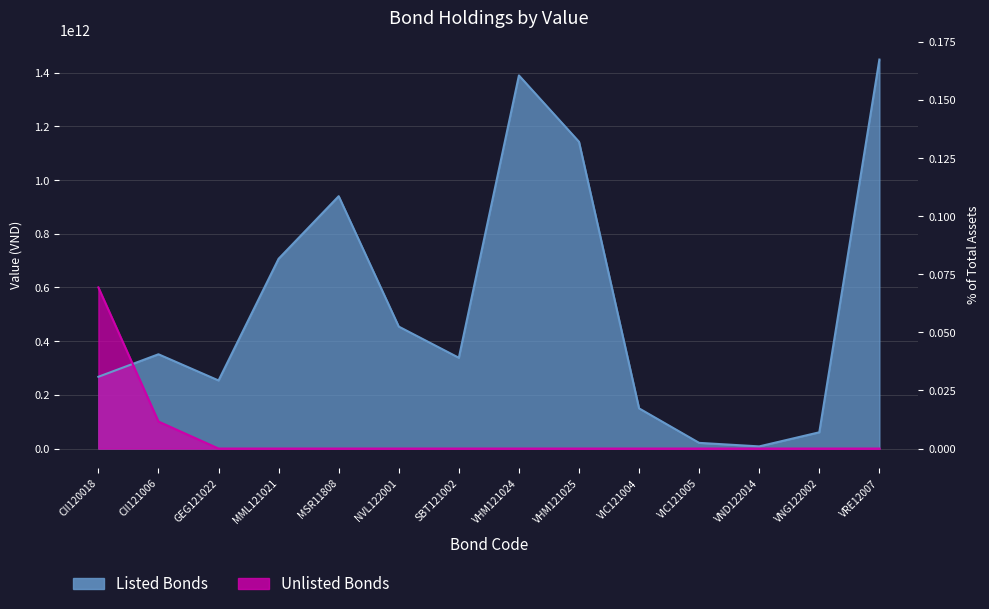

Reading left to right, list all the values displayed in this chart.

Listed Bonds: CII120018=267326596176	CII121006=351076883093	GEG121022=253518242691	MML121021=706789750418	MSR11808=939699854721	NVL122001=454179157782	SBT121002=337999069690	VHM121024=1389376406561	VHM121025=1142315453994	VIC121004=149596700763	VIC121005=21171682846	VND122014=8024991975	VNG122002=60556446500	VRE12007=1448495364260
Unlisted Bonds: CII120018=600068658000	CII121006=100592700430	GEG121022=0	MML121021=0	MSR11808=0	NVL122001=0	SBT121002=0	VHM121024=0	VHM121025=0	VIC121004=0	VIC121005=0	VND122014=0	VNG122002=0	VRE12007=0